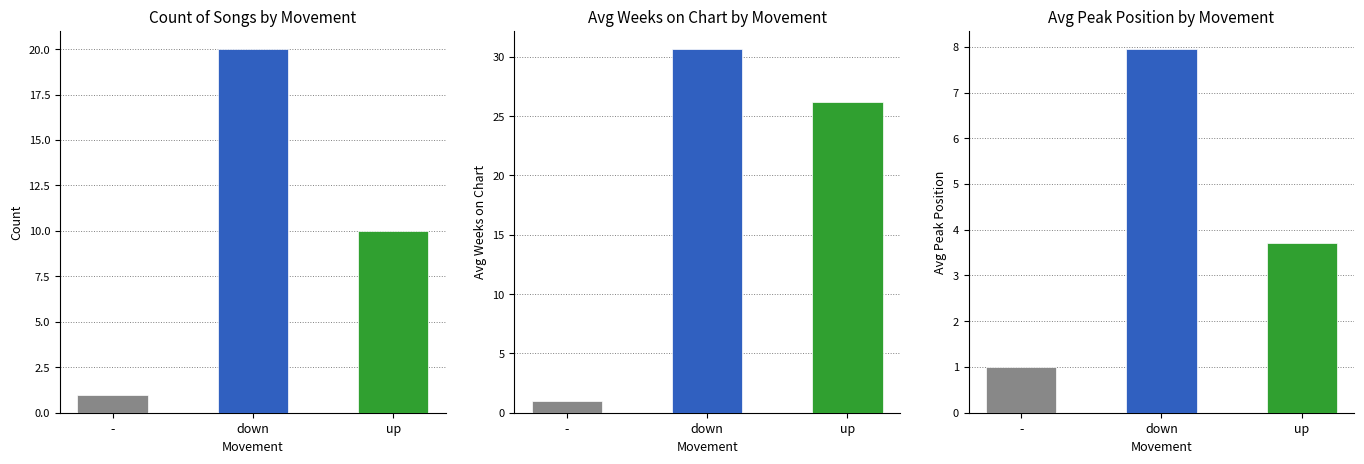

Reading right to left, list all the values displayed in this chart.

Count: 10.0	20.0	1.0
Avg Weeks: 26.2	30.6	1.0
Avg Peak Position: 3.7	8.0	1.0